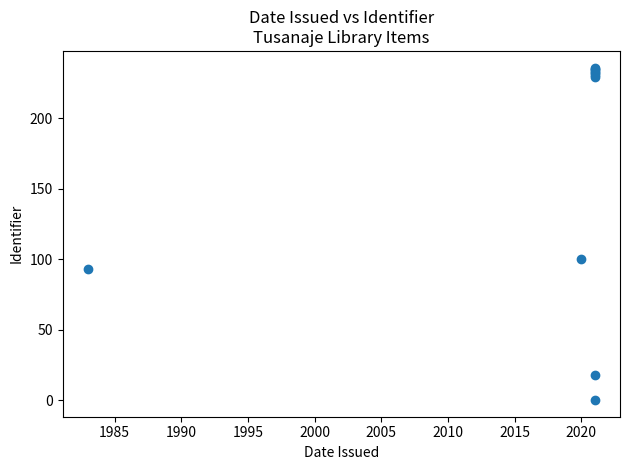

What Y value in the scatter plot is closest to 118?

100